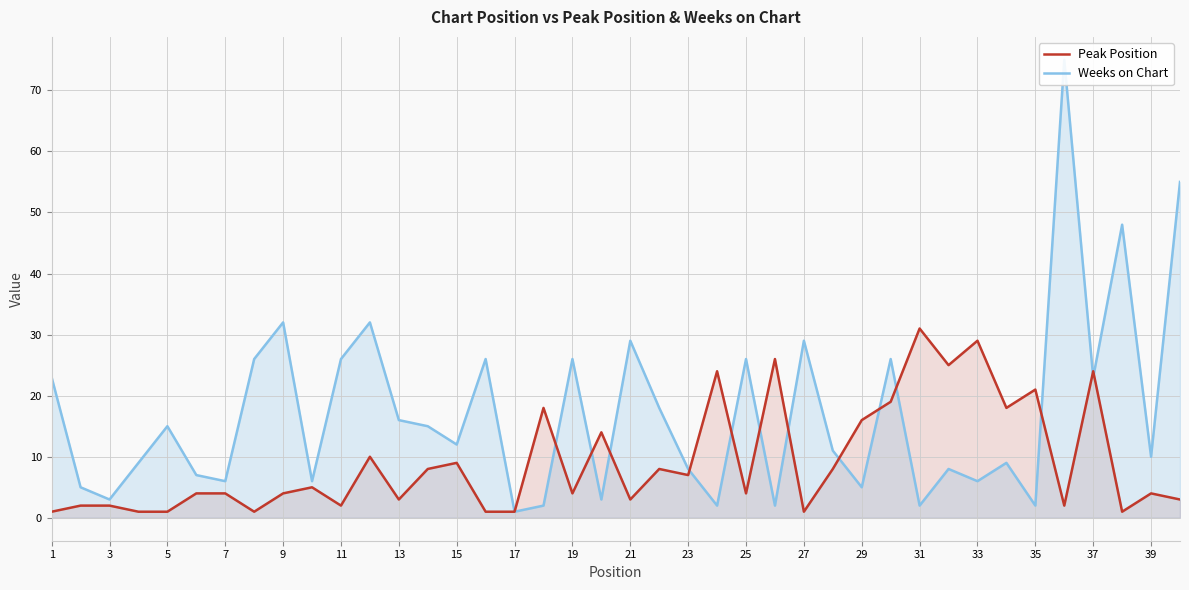

How many interior local valleys does the Weeks on Chart series have?

14